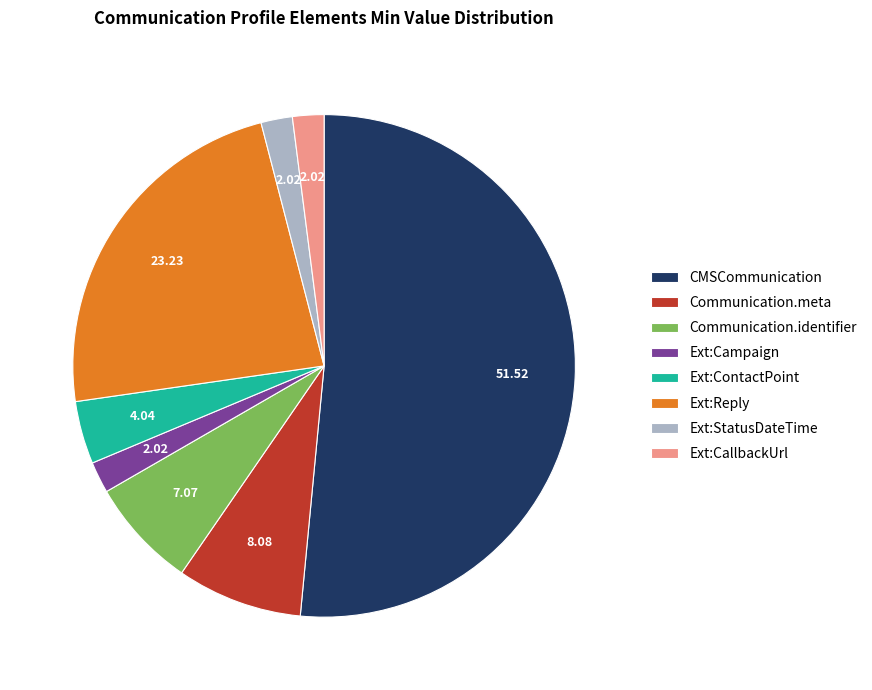

Do Ext:StatusDateTime and Ext:CallbackUrl together represent more than half of the pie?

No